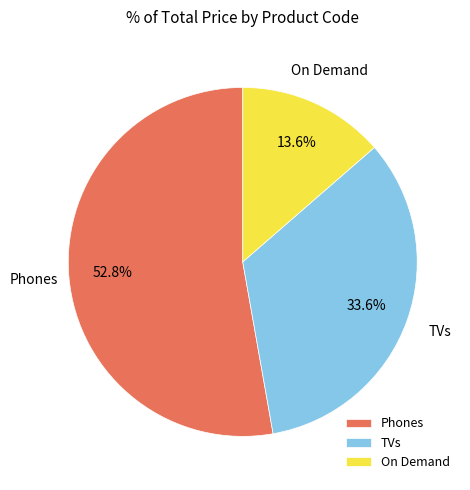

What is the ratio of the value at On Demand to the value at TVs?

0.4